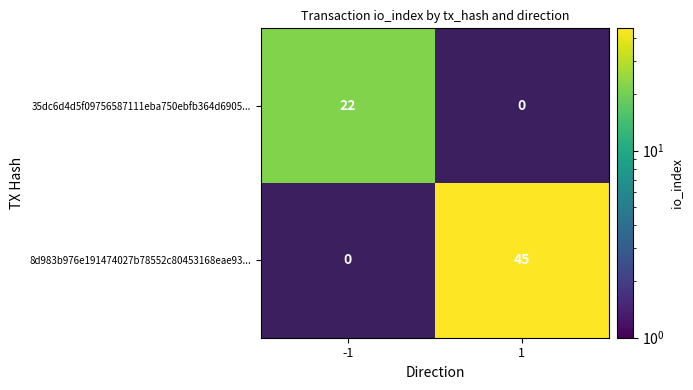

The value of 35dc6d4d5f09756587111eba750ebfb364d6905... at -1 is 22. True or false?

True